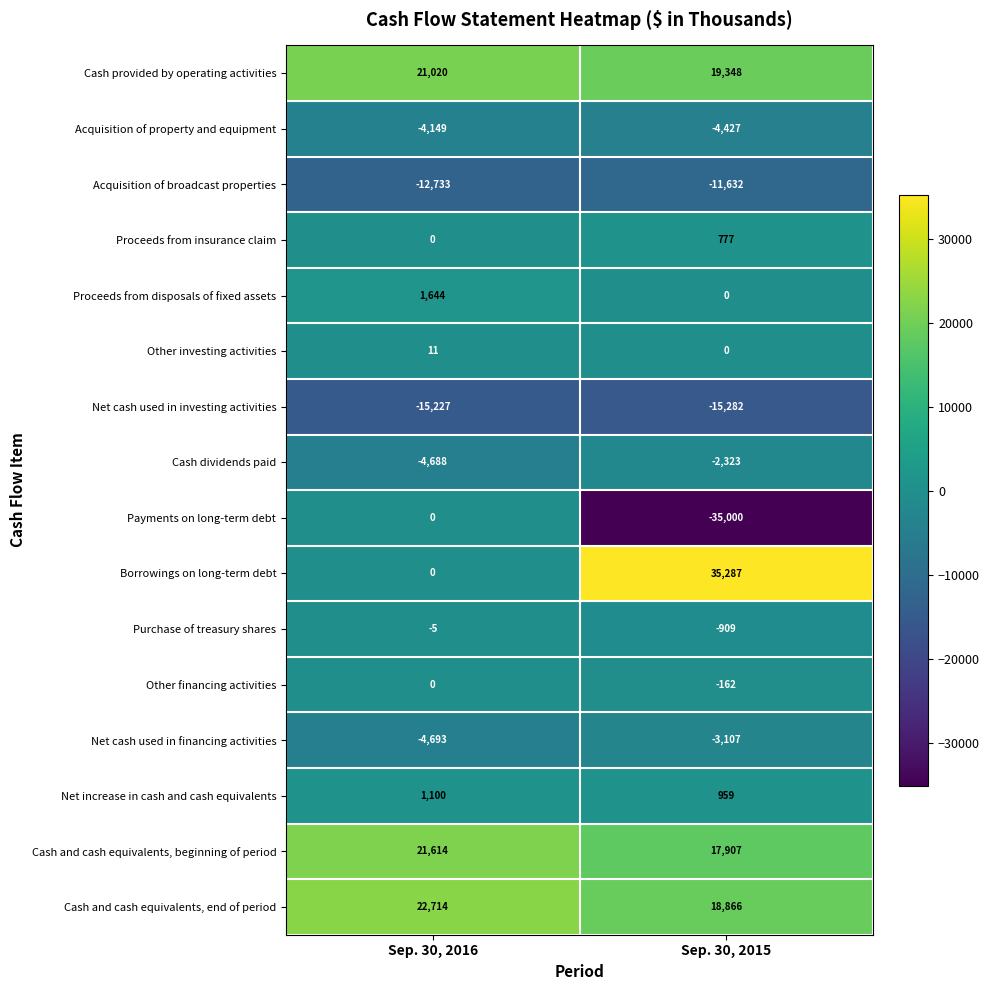

Where is Acquisition of broadcast properties nearest to the value -12182?

Sep. 30, 2015